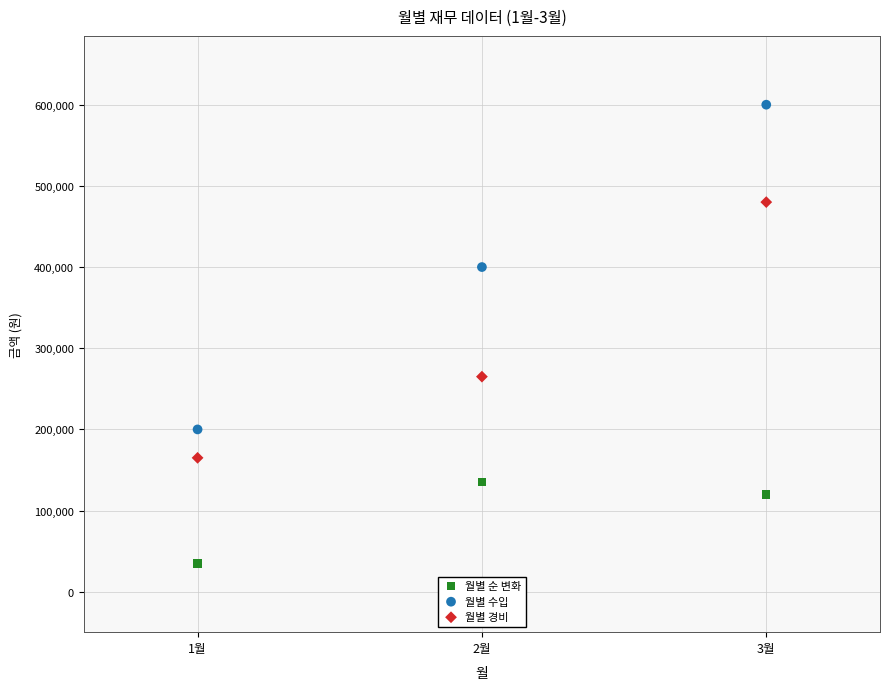

Which series contains the highest Y value?

월별 수입